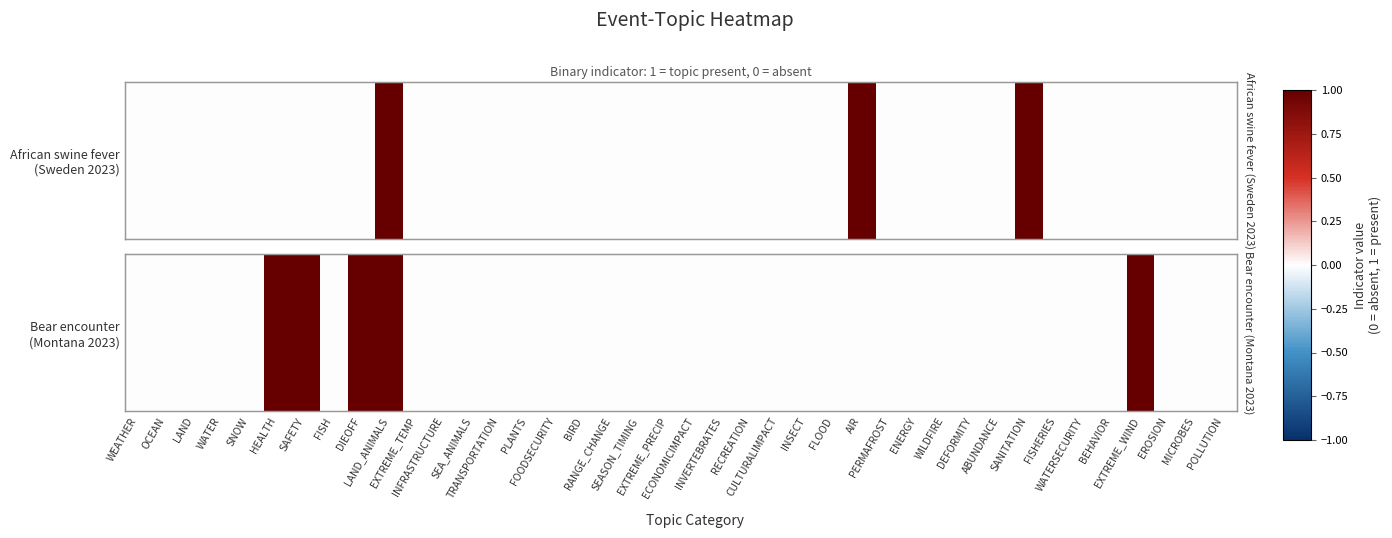

List the labels in order of value, smallest first.

WEATHER, OCEAN, LAND, WATER, SNOW, FISH, EXTREME_TEMP, INFRASTRUCTURE, SEA_ANIMALS, TRANSPORTATION, PLANTS, FOODSECURITY, BIRD, RANGE_CHANGE, SEASON_TIMING, EXTREME_PRECIP, ECONOMICIMPACT, INVERTEBRATES, RECREATION, CULTURALIMPACT, INSECT, FLOOD, AIR, PERMAFROST, ENERGY, WILDFIRE, DEFORMITY, ABUNDANCE, SANITATION, FISHERIES, WATERSECURITY, BEHAVIOR, EROSION, MICROBES, POLLUTION, HEALTH, SAFETY, DIEOFF, LAND_ANIMALS, EXTREME_WIND